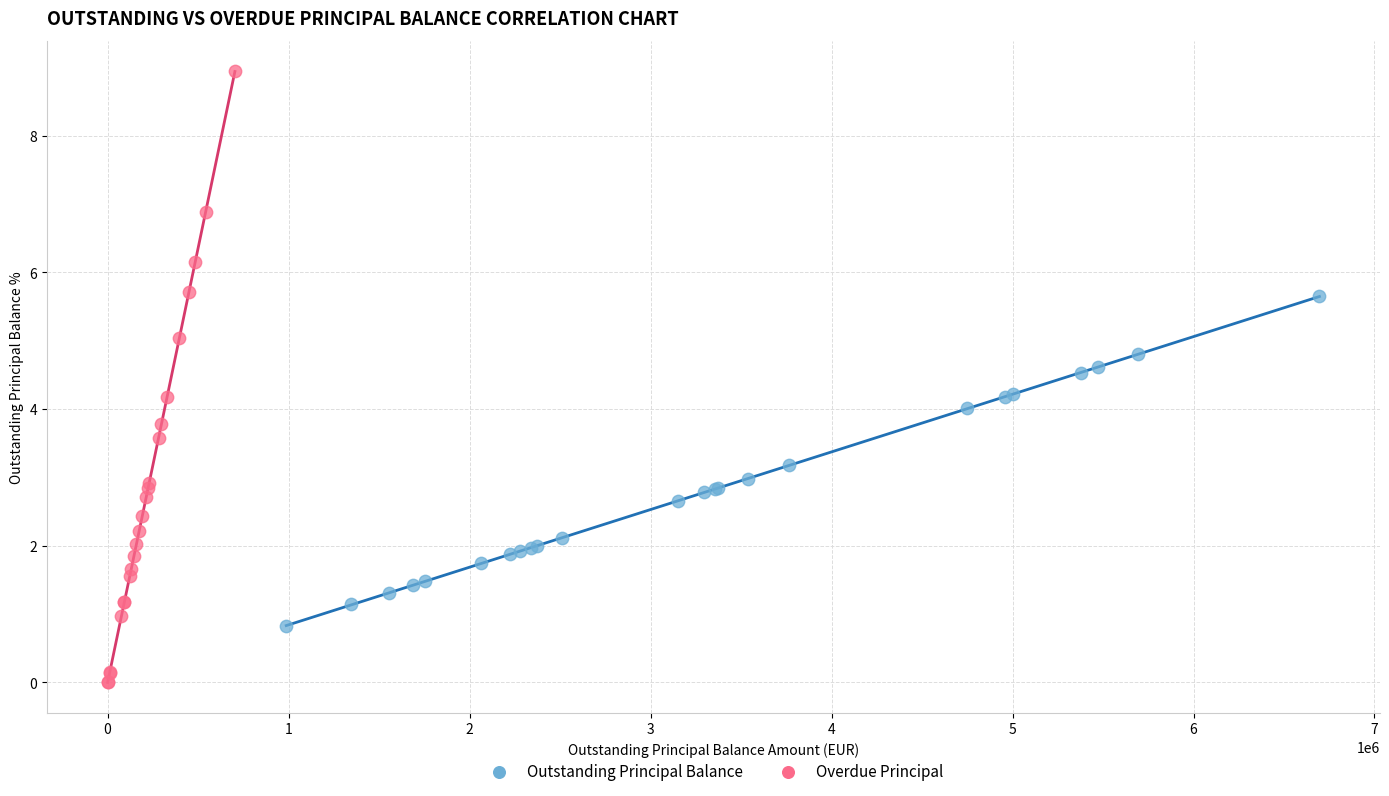

What are all the series names shown in the legend?

Outstanding Principal Balance, Overdue Principal